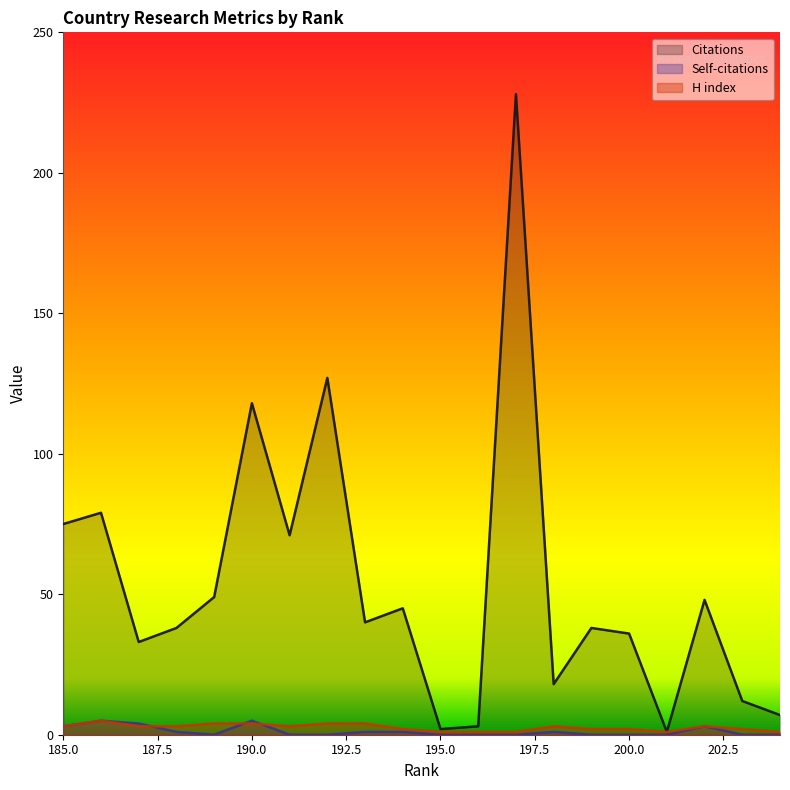

The H index series shows 4 at 194. True or false?

False